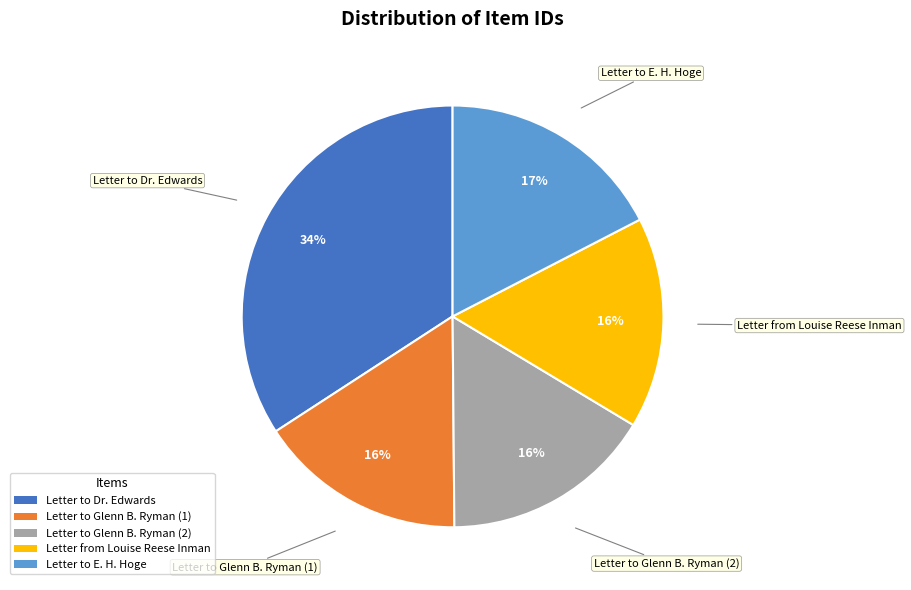

Which category has the biggest portion of the pie?

Letter to Dr. Edwards